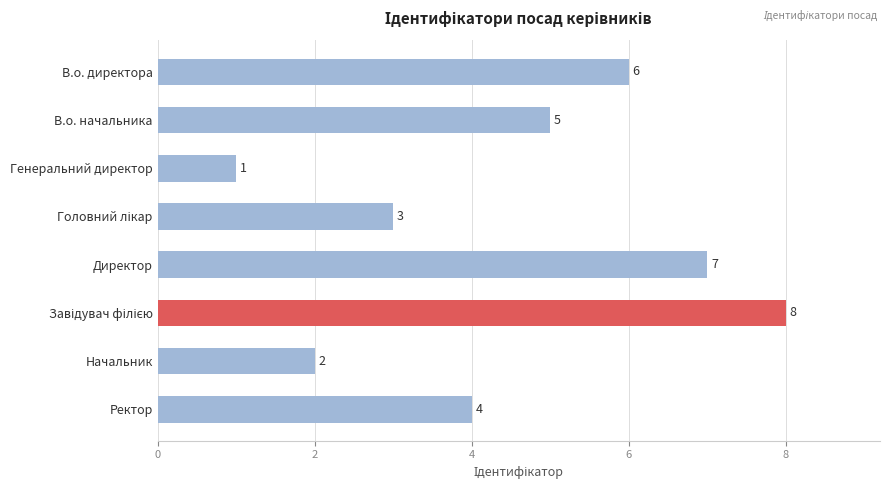

What is the label of the 2nd bar from the bottom?

Начальник